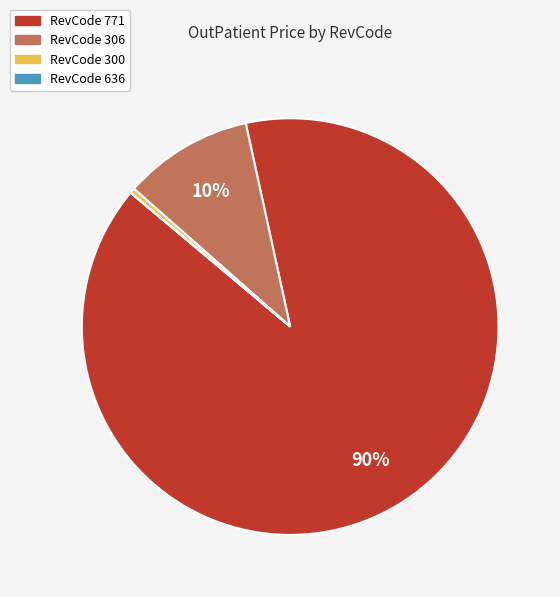

To the nearest percent, what is the combined percentage of RevCode 306 and RevCode 771?

100%